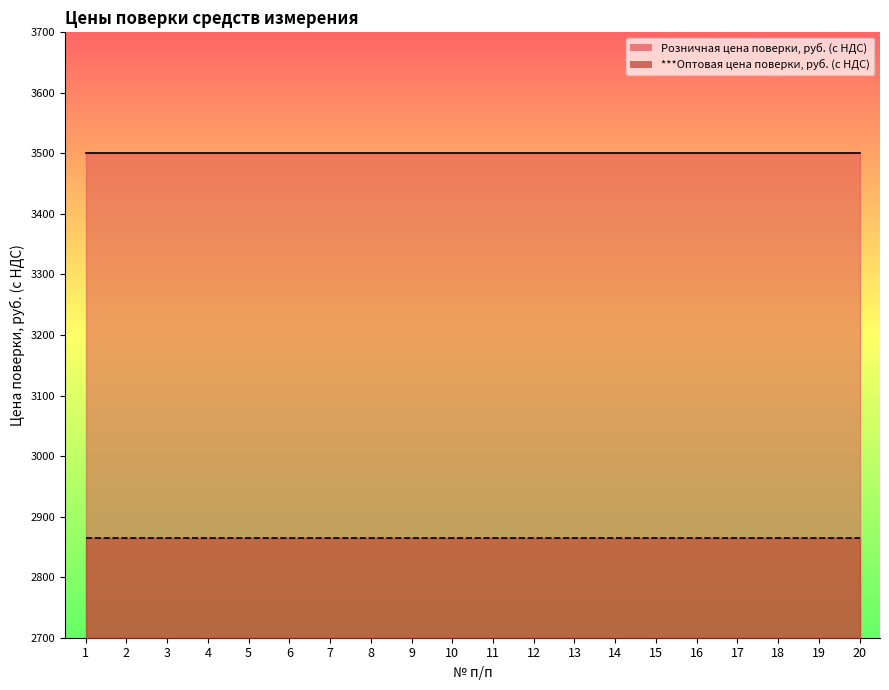

At which category is the sum across all series the highest?

1